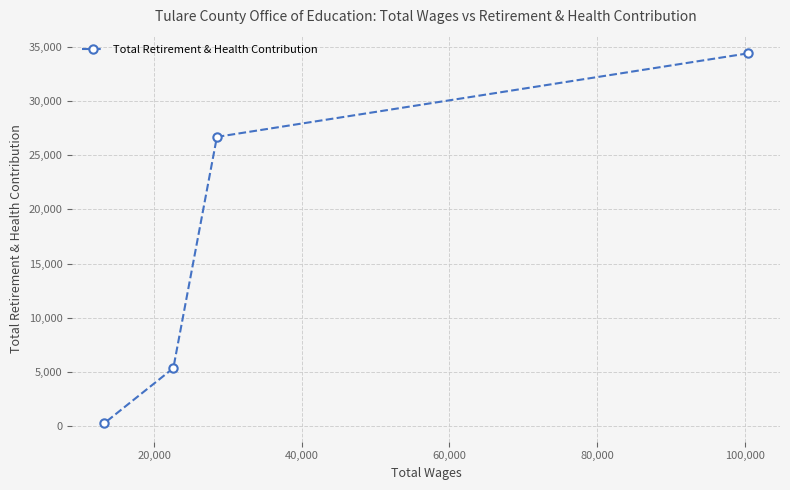

How many values are below 26676?

2